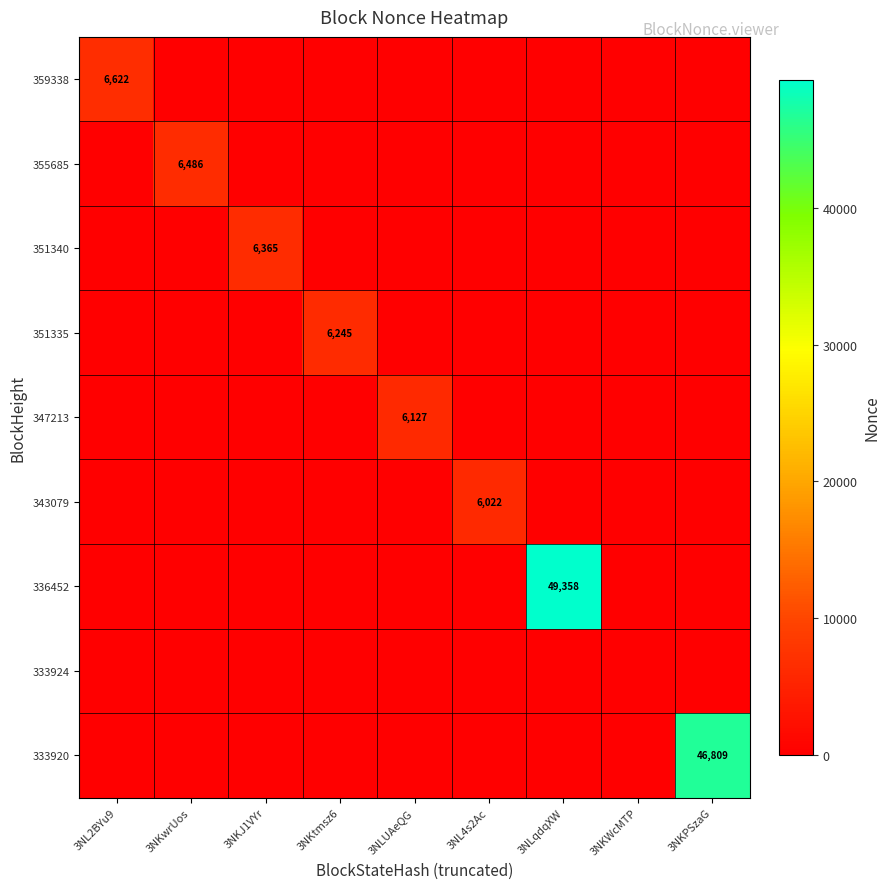

What is the difference between the highest and lowest values at 3NKwrUos?

6486